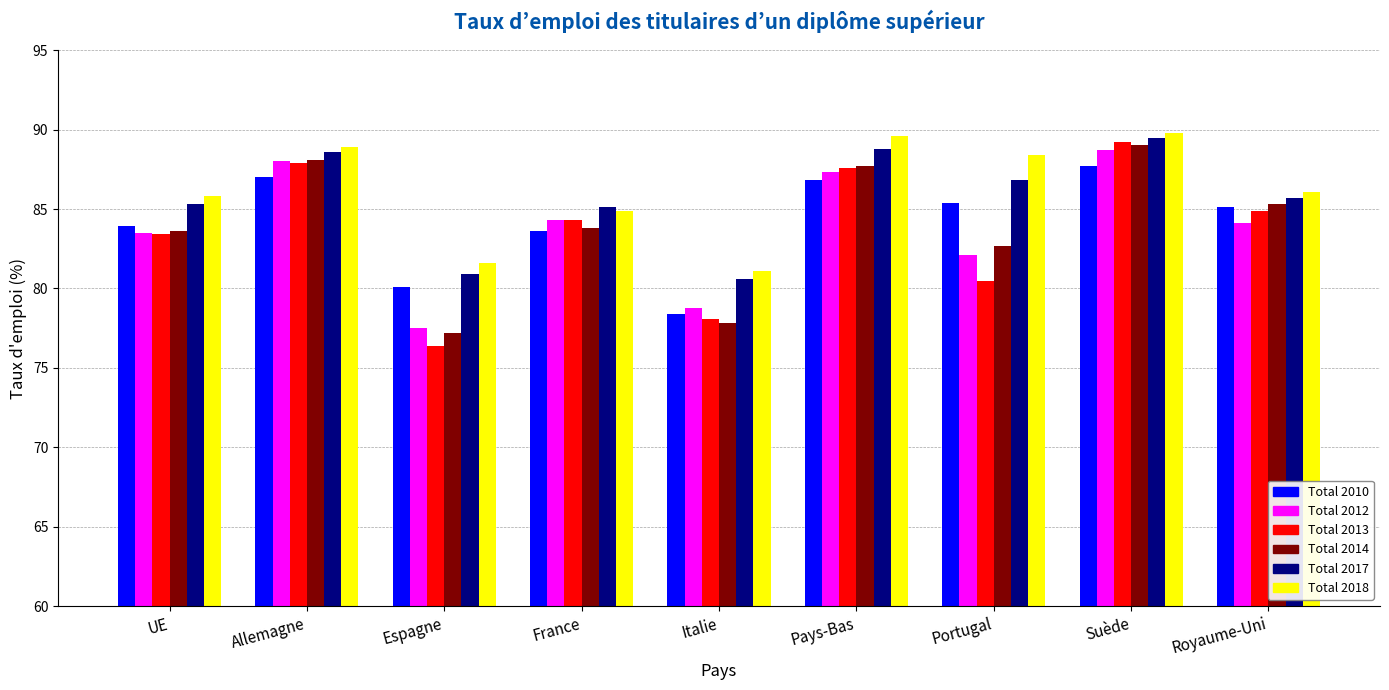

True or false: Total 2010 has a value of 55.8 at UE.

False